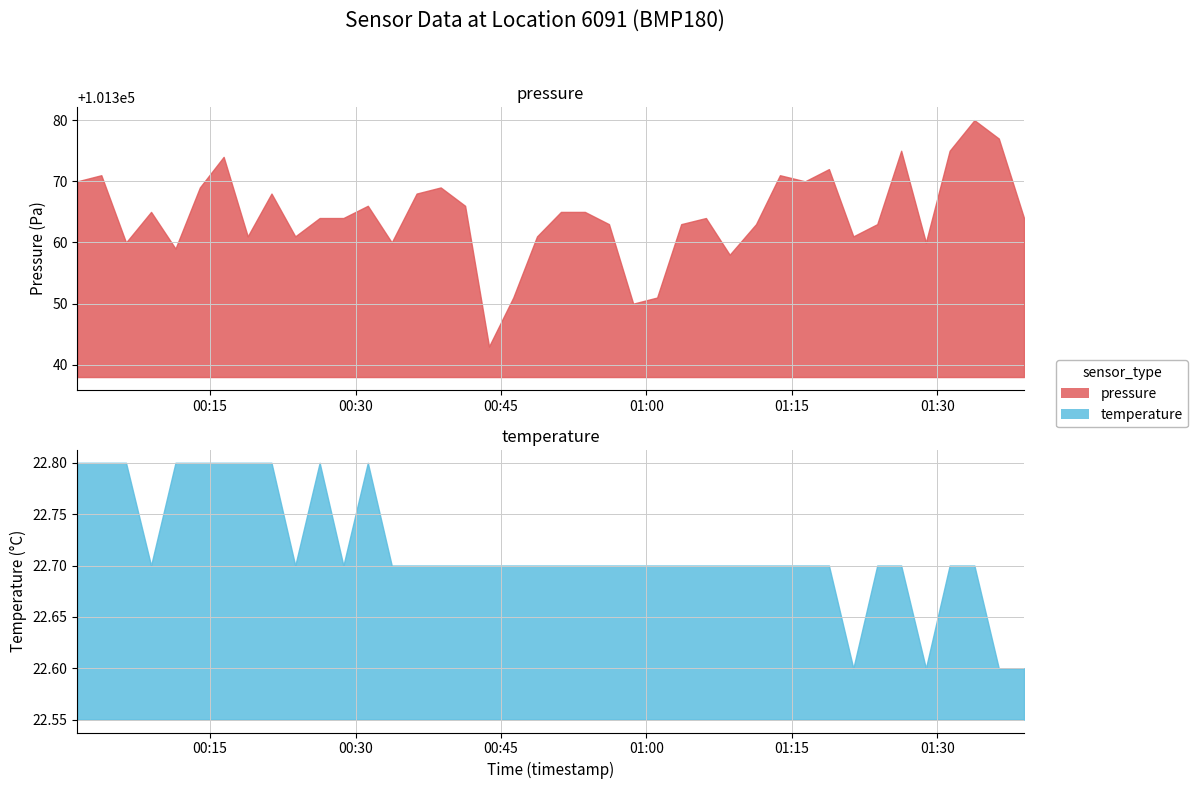

At which category is the sum across all series the highest?

2022-11-30T01:33:49